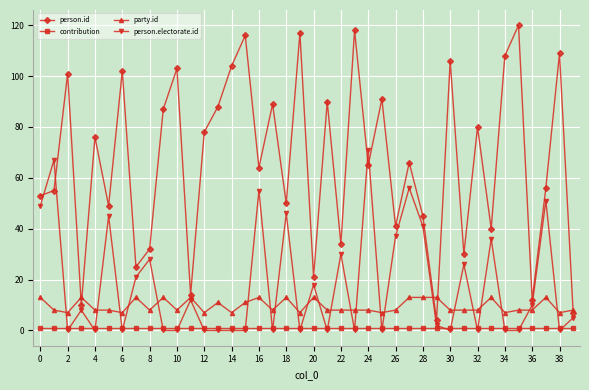

Rank the series by their maximum value, from highest to lowest.

person.id, person.electorate.id, party.id, contribution